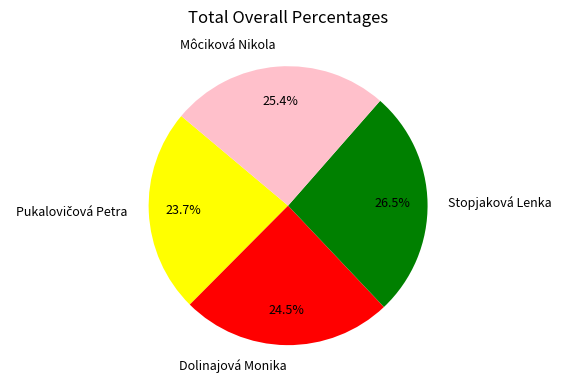

How many segments does this pie chart have?

4